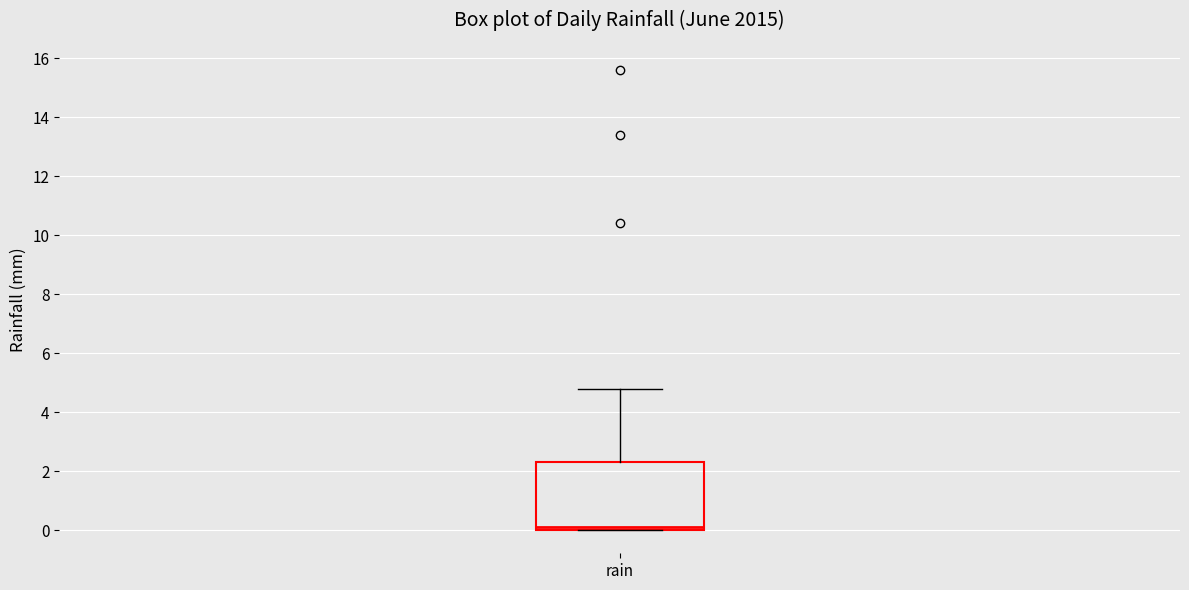

Read this box plot against the y-axis: the position of the median line, the range covered by the box, and the ends of both whiskers. The values are not printed on the chart, so give them approximately, as read against the axis.

median 0.2, box 0.0 to 2.4, whiskers 0.0 to 4.8